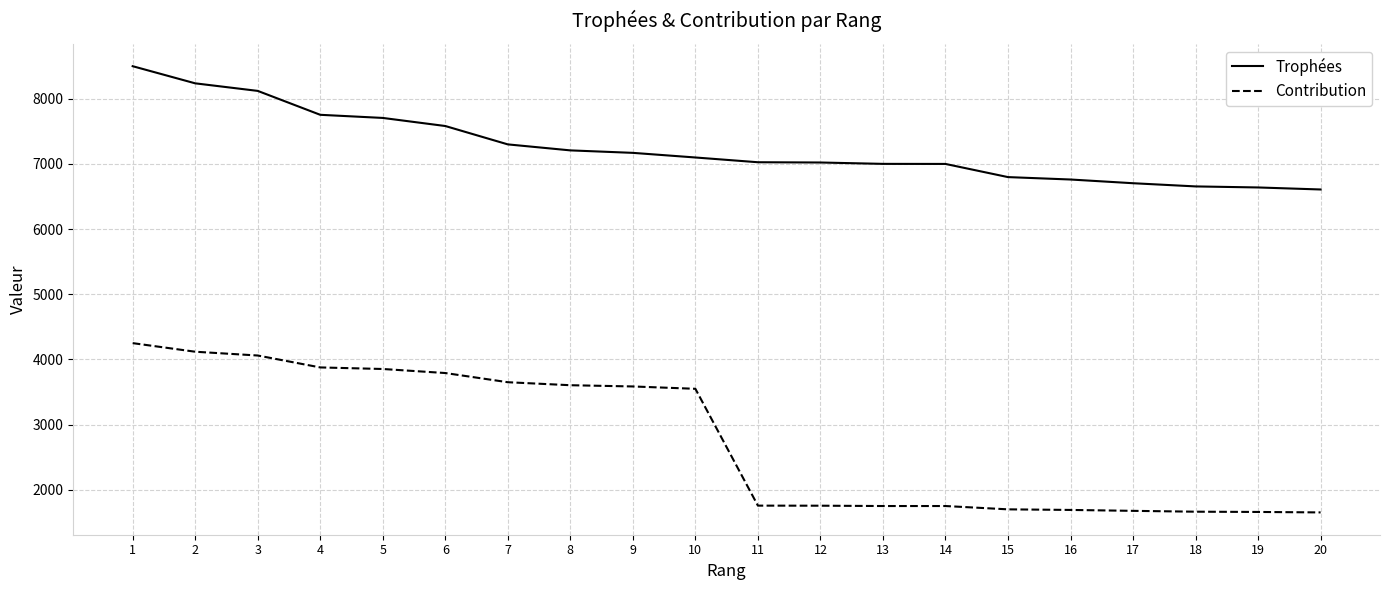

At how many categories does at least one series exceed 6229?

20